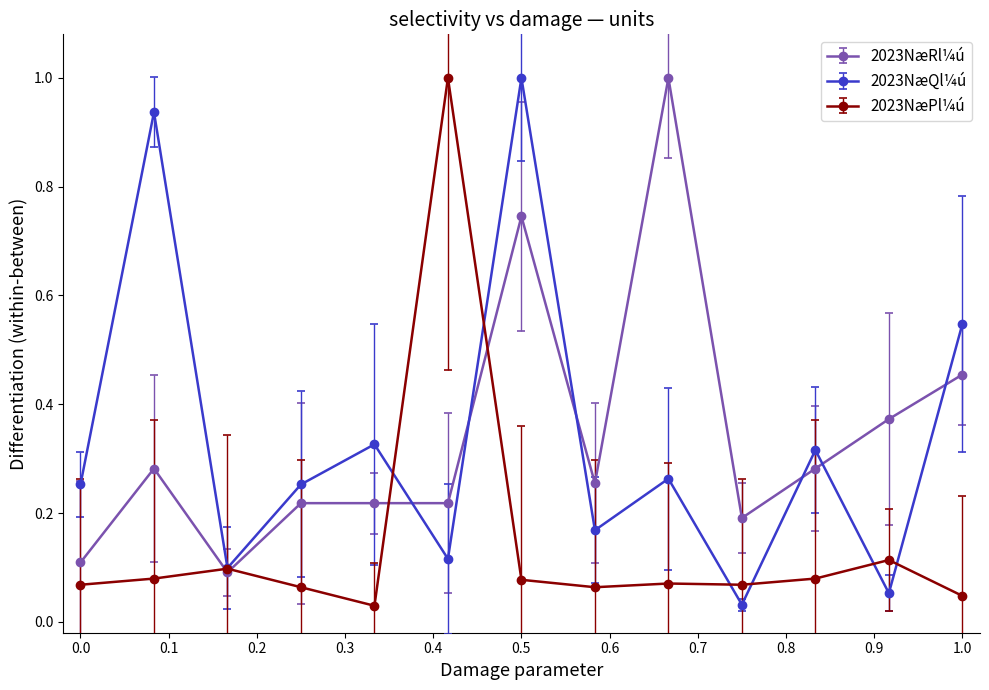

True or false: 2023NæRl¼ú has more than 0 points higher than both neighbors.

True